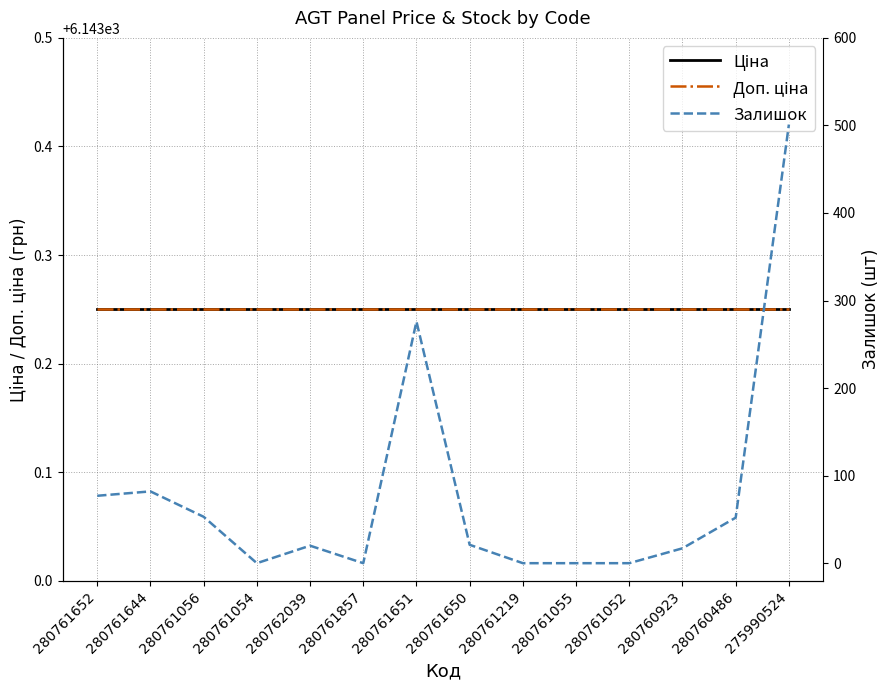

Which series changed the most between 280761652 and 280761650?

Залишок